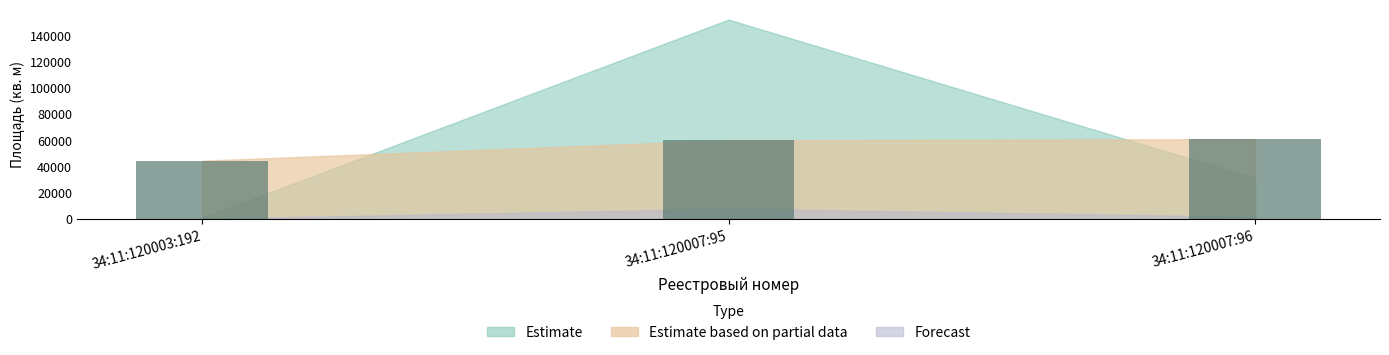

What is the ratio of the value at 34:11:120003:192 to the value at 34:11:120007:96?

0.7